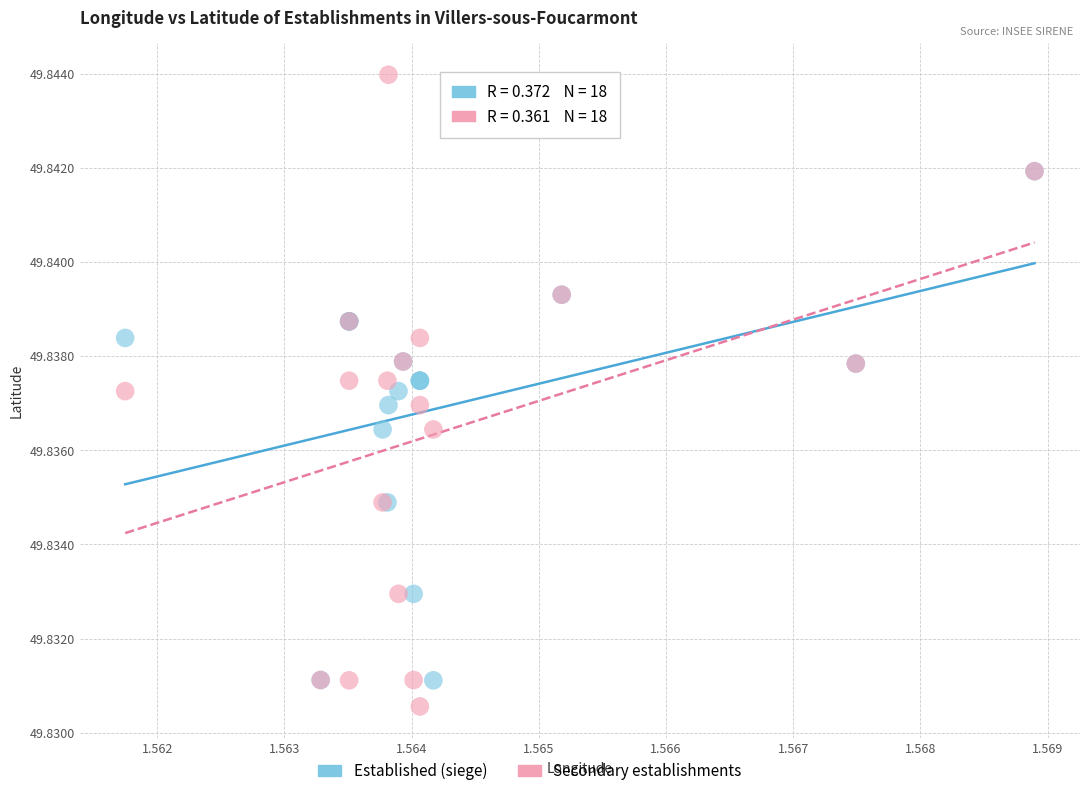

What are all the series names shown in the legend?

Established (siege), Secondary establishments